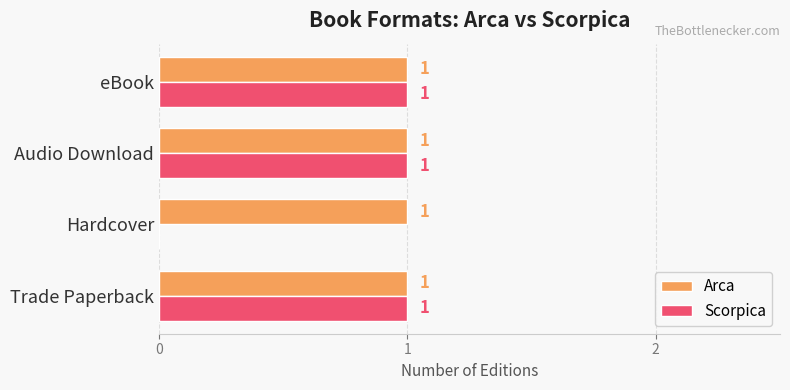

The Scorpica series shows 1 at Audio Download. True or false?

True